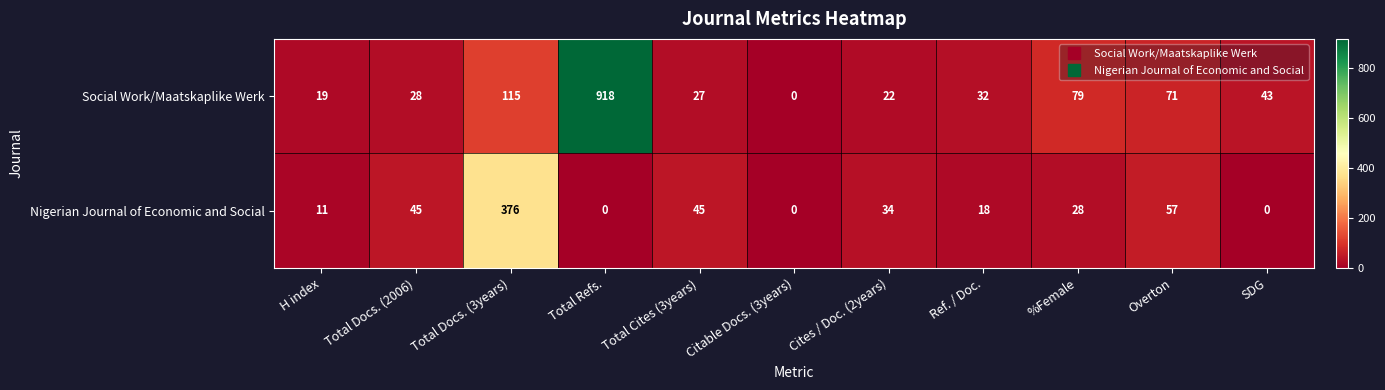

What is the spread (max minus min) of values at Total Docs. (2006)?

17